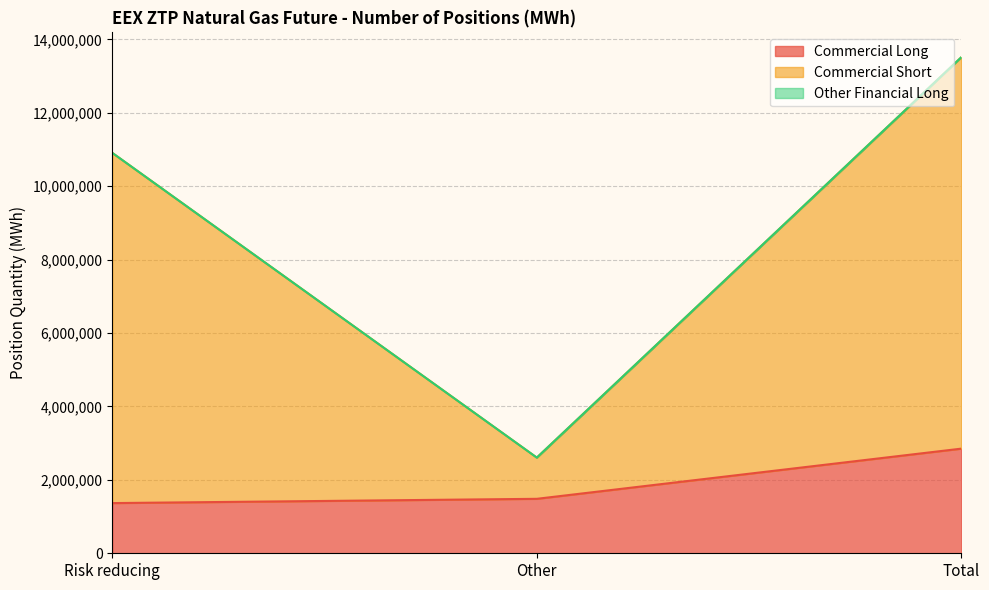

At how many categories does at least one series exceed 7698834?

2